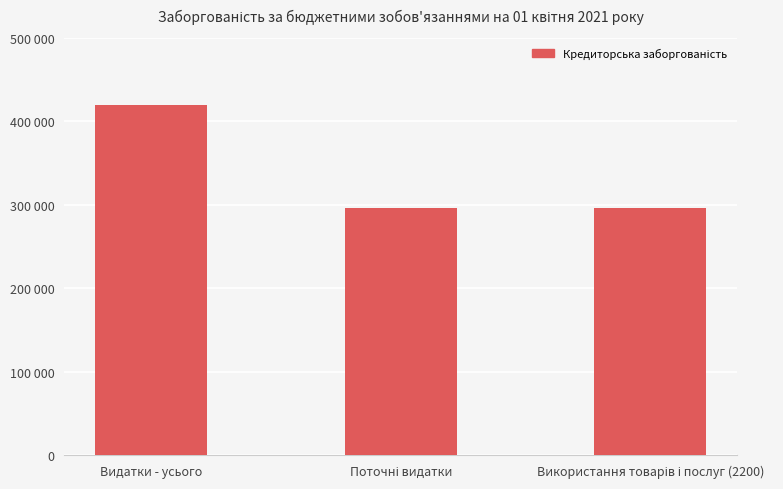

Approximately how many times larger is the value at Видатки - усього compared to Поточні видатки?

1.4